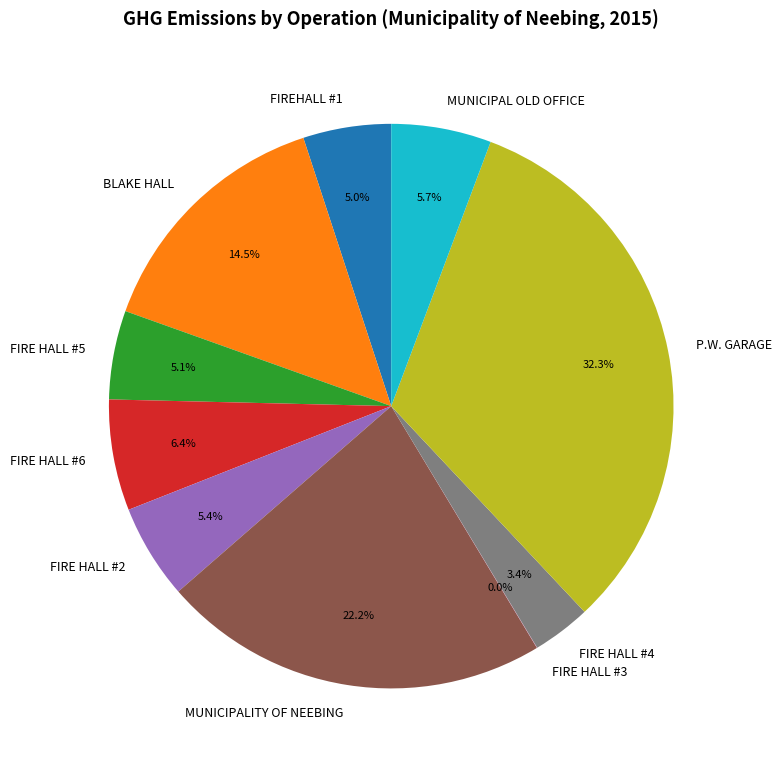

Approximately how many times larger is the value at BLAKE HALL compared to FIRE HALL #6?

2.3